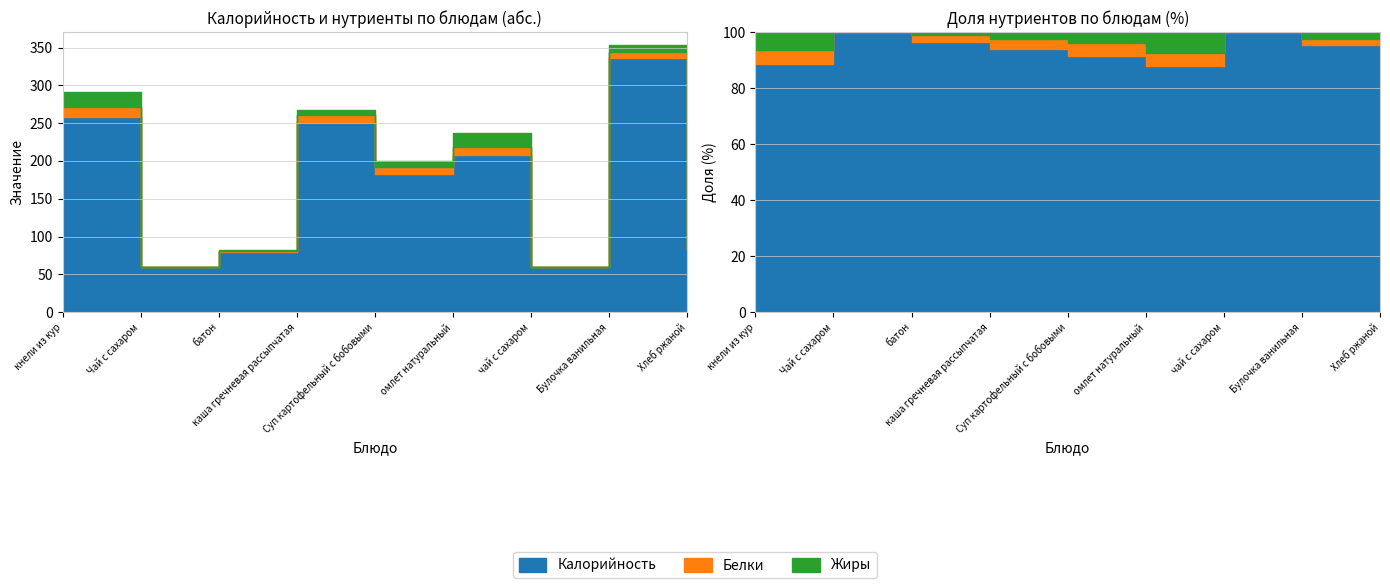

The Жиры series shows 0 at Чай с сахаром. True or false?

True